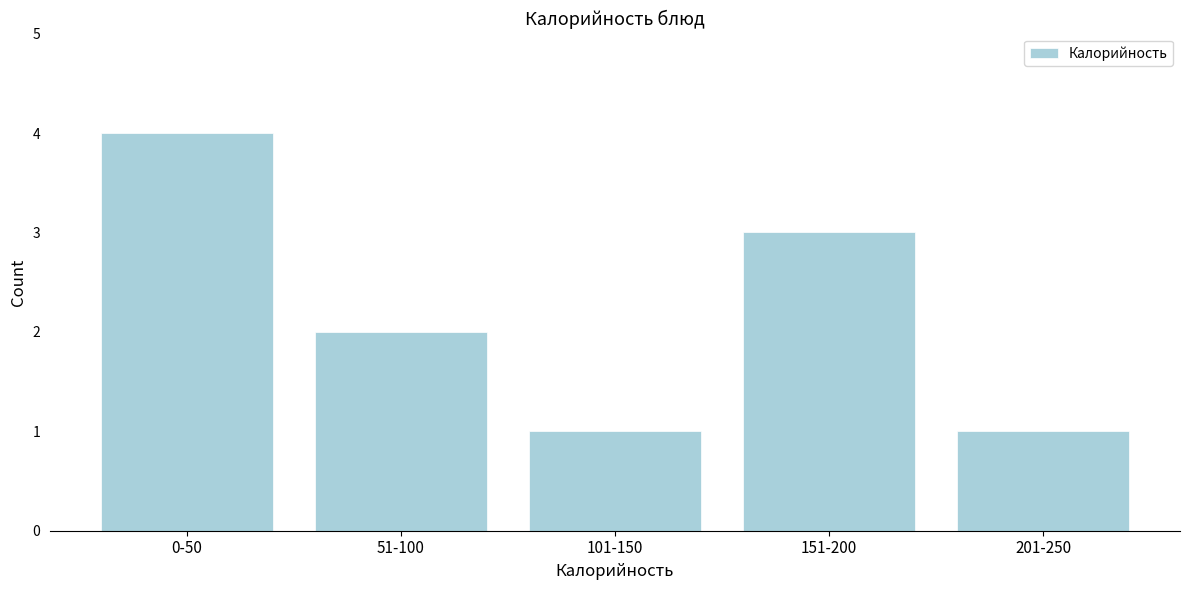

Reading left to right, list all the values displayed in this chart.

0-50=4	51-100=2	101-150=1	151-200=3	201-250=1